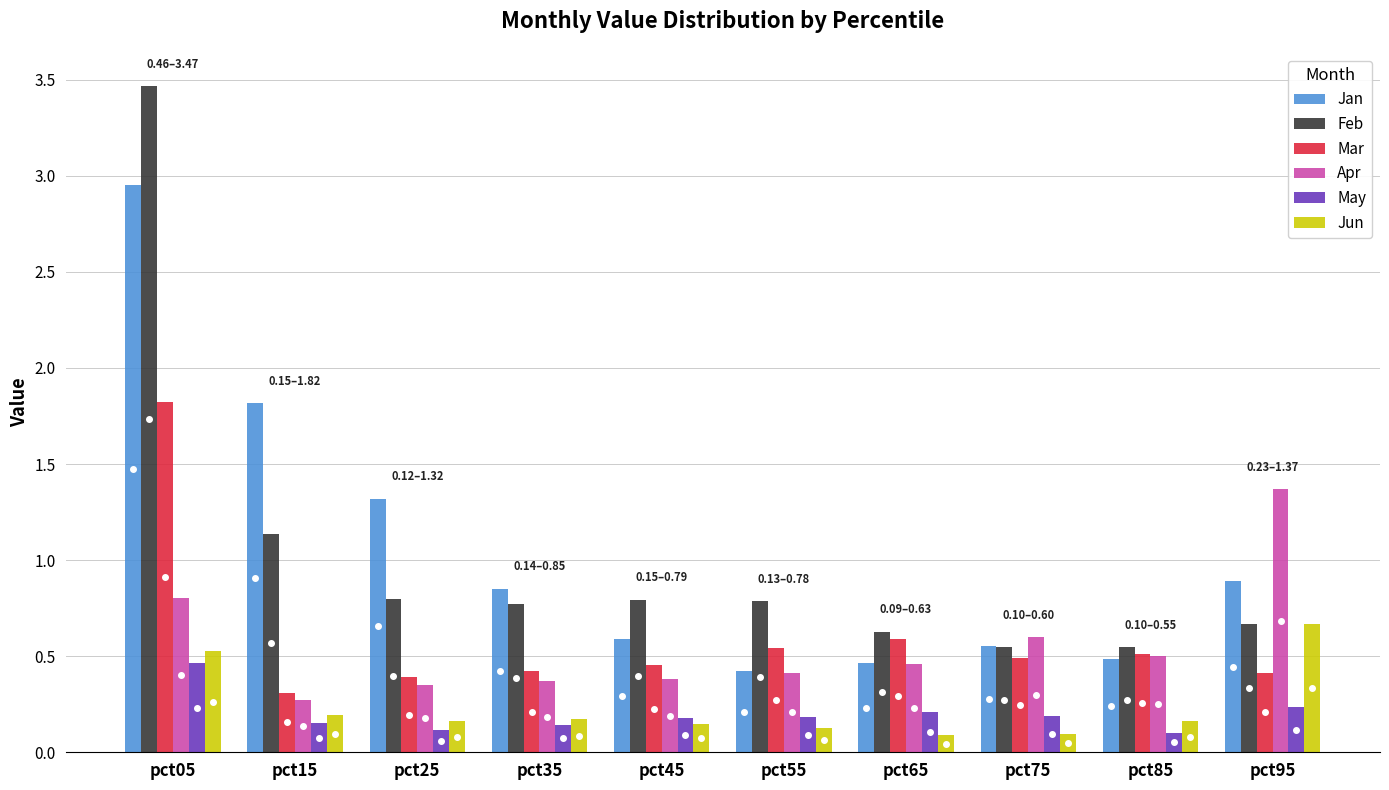

Count the Jun values in the range 0 to 1.

10